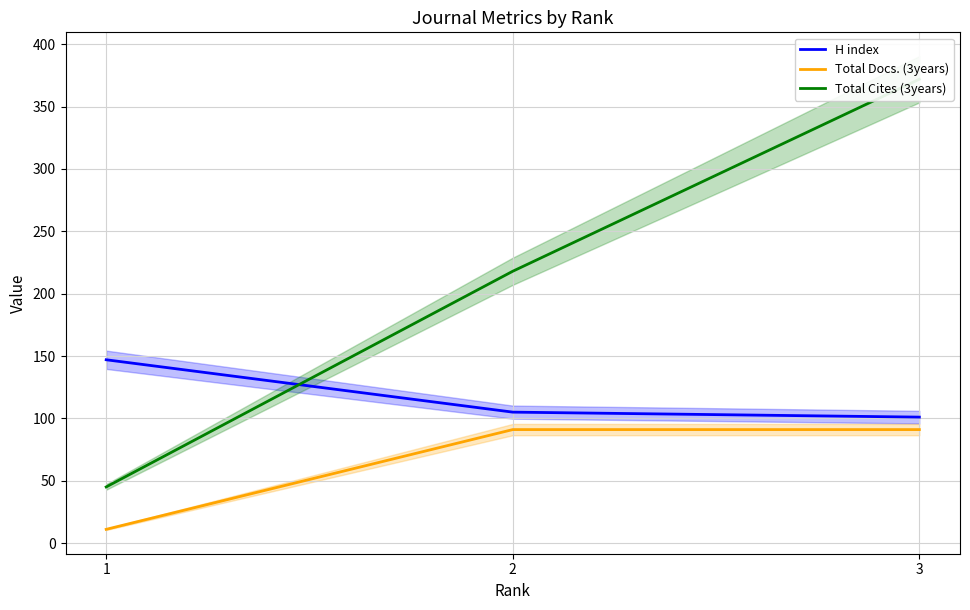

What is the sum of all H index values?

353